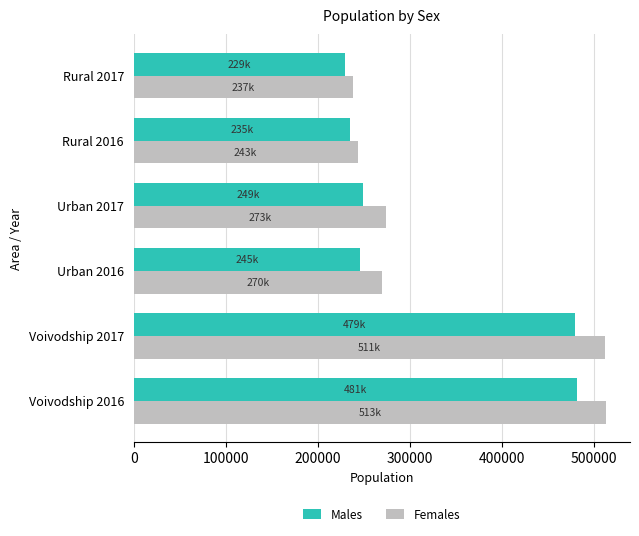

What is the sum of all Males values?

1921278